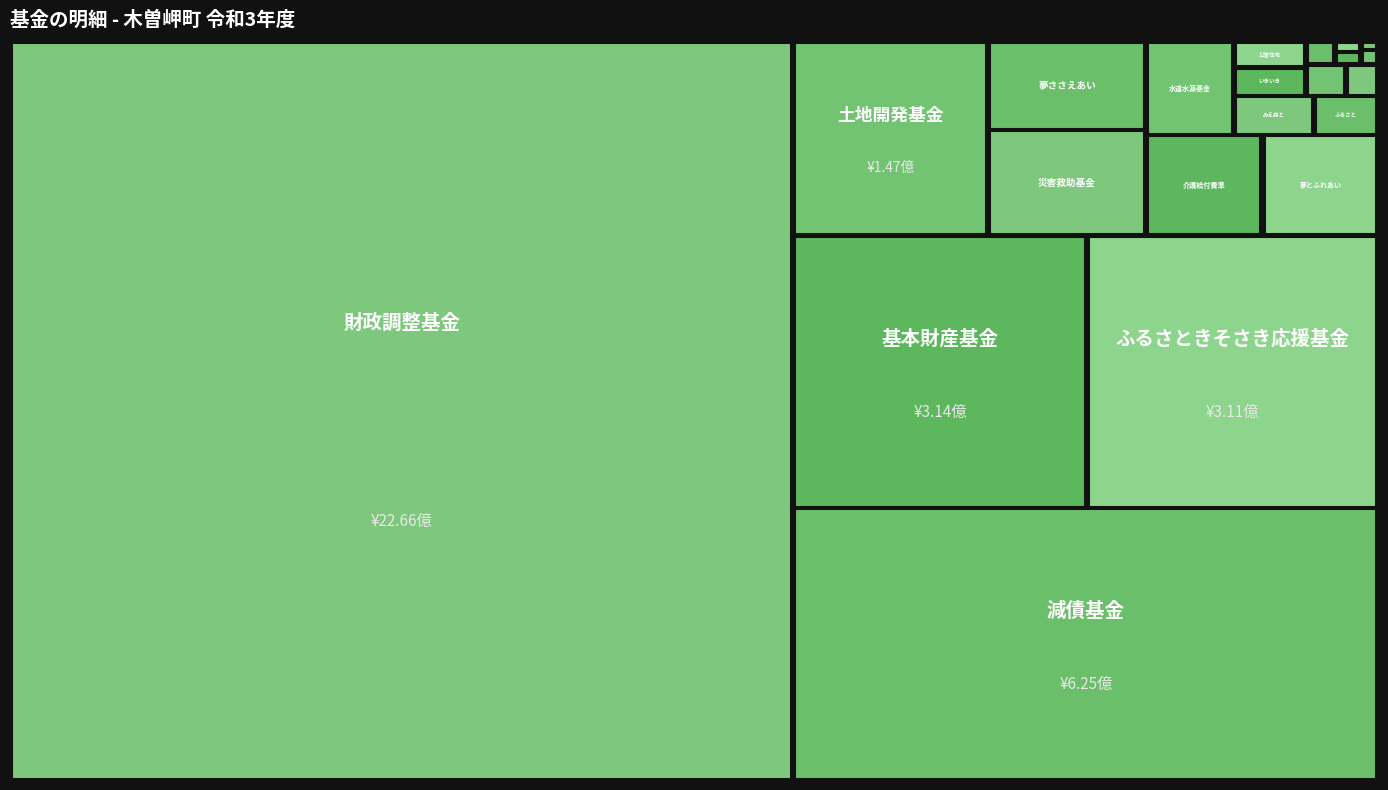

What is the maximum value shown in the chart?

2266001269